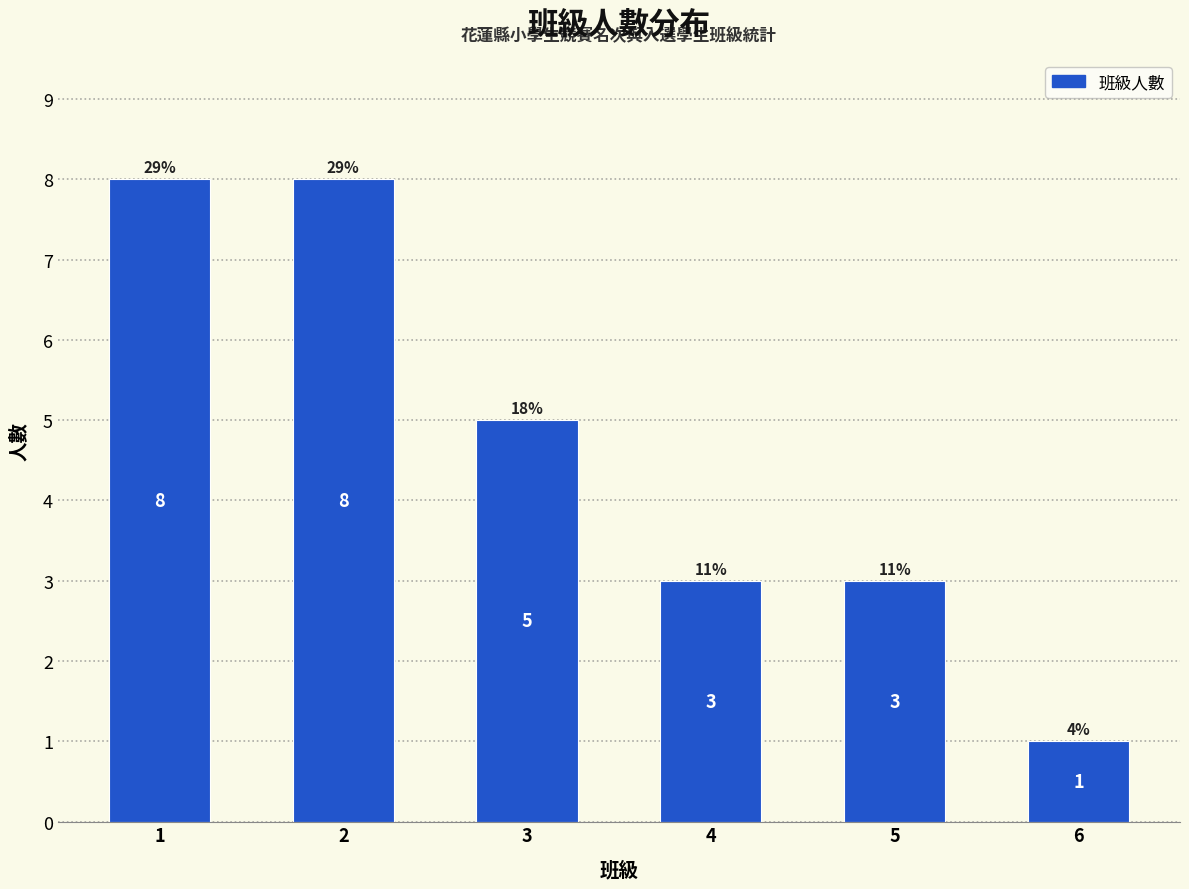

Reading left to right, transcribe all the data shown in this chart.

8	8	5	3	3	1